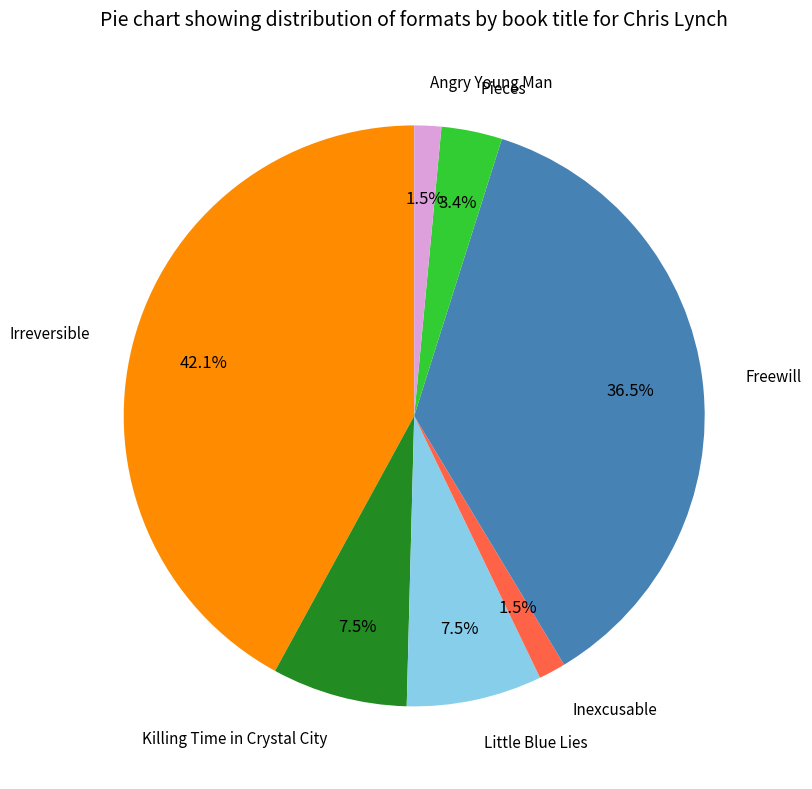

Does any single category account for the majority?

No